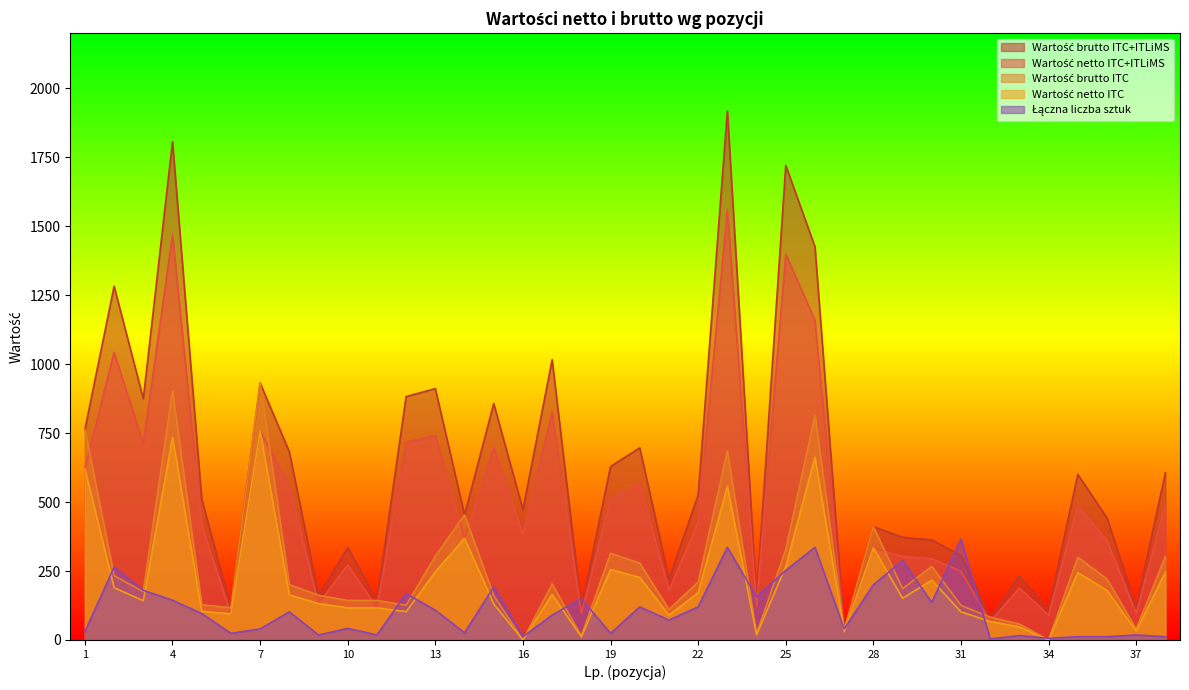

How many data points in Wartość brutto ITC+ITLiMS are less than 511?

19